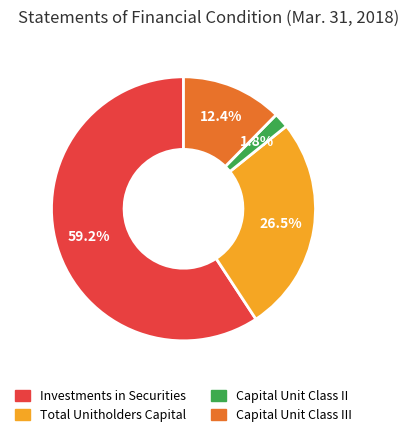

Which slice is the smallest?

Capital Unit Class II